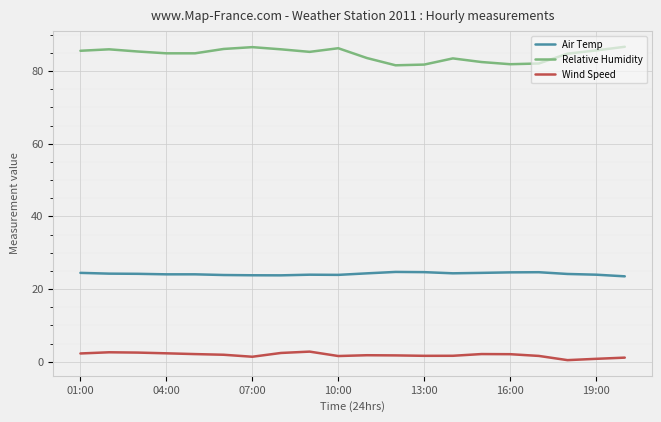

True or false: Air Temp and Relative Humidity intersect in this chart.

False